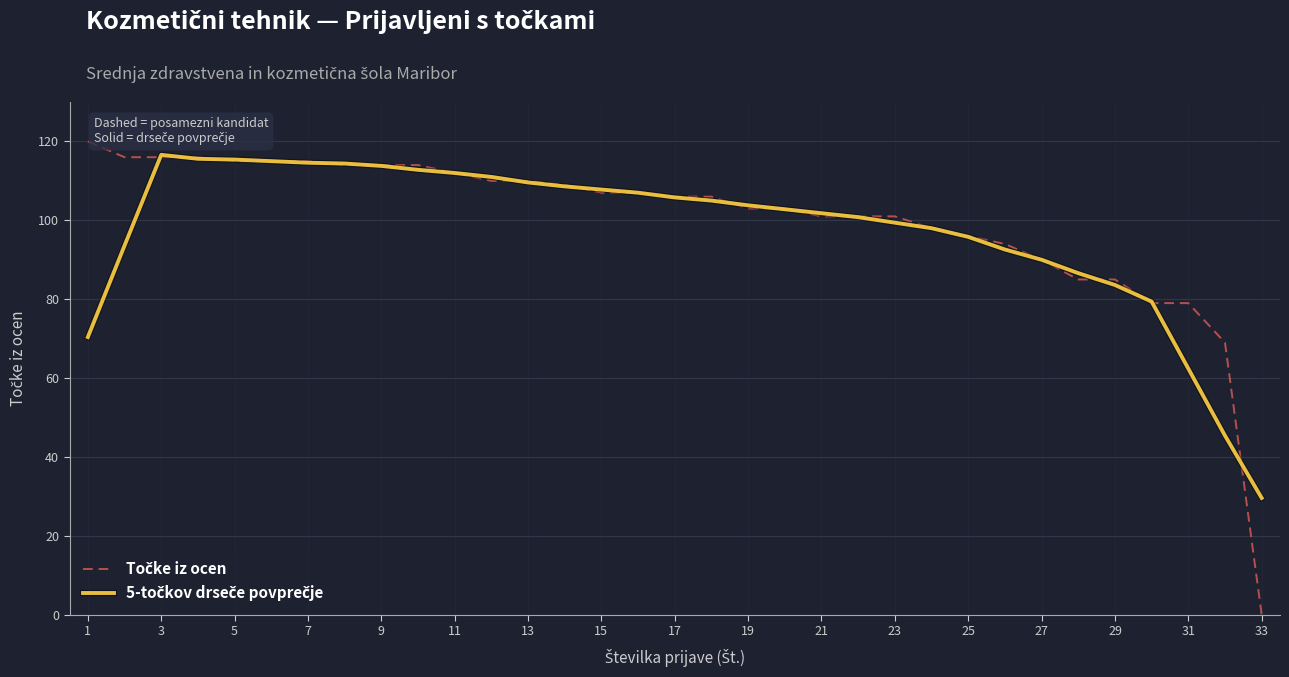

Is this an area chart (filled region under the line)?

No